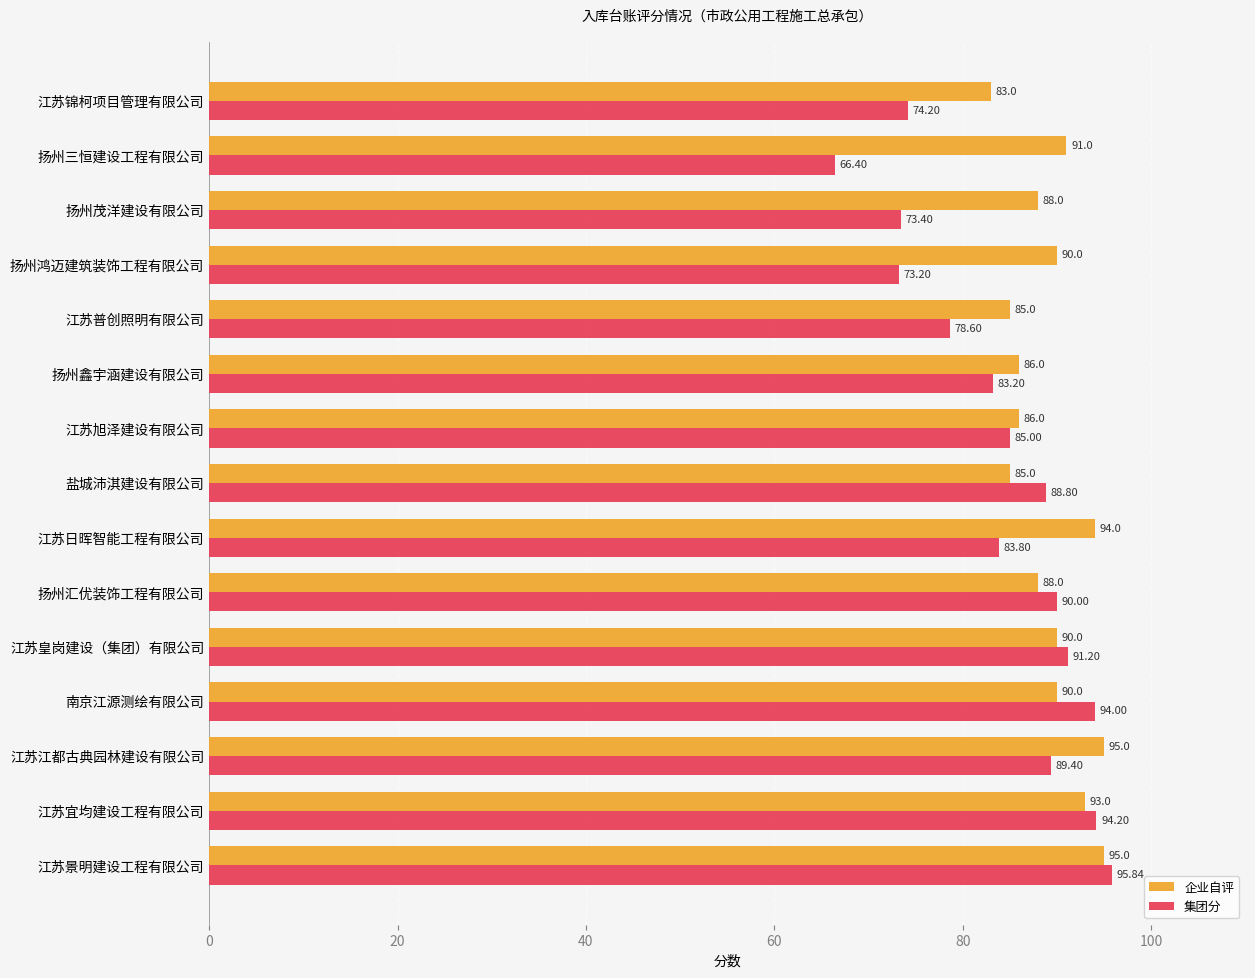

What is the minimum value shown in the chart?

66.4